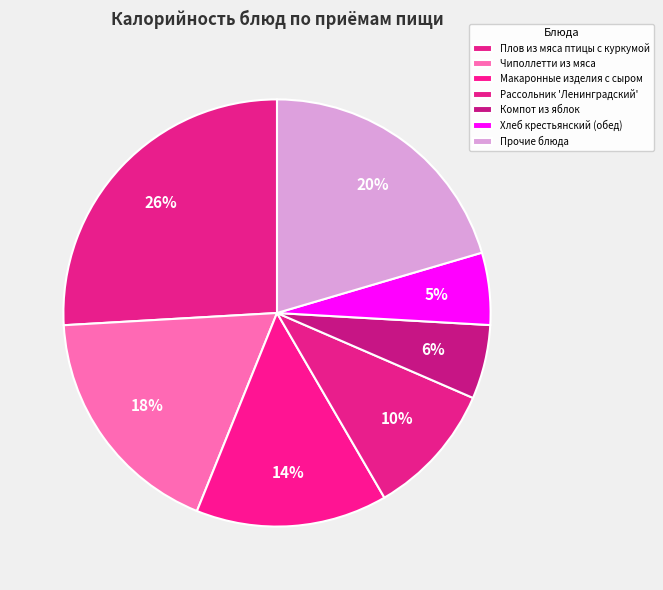

Is it true that Хлеб крестьянский (обед) is 5% of the pie?

True